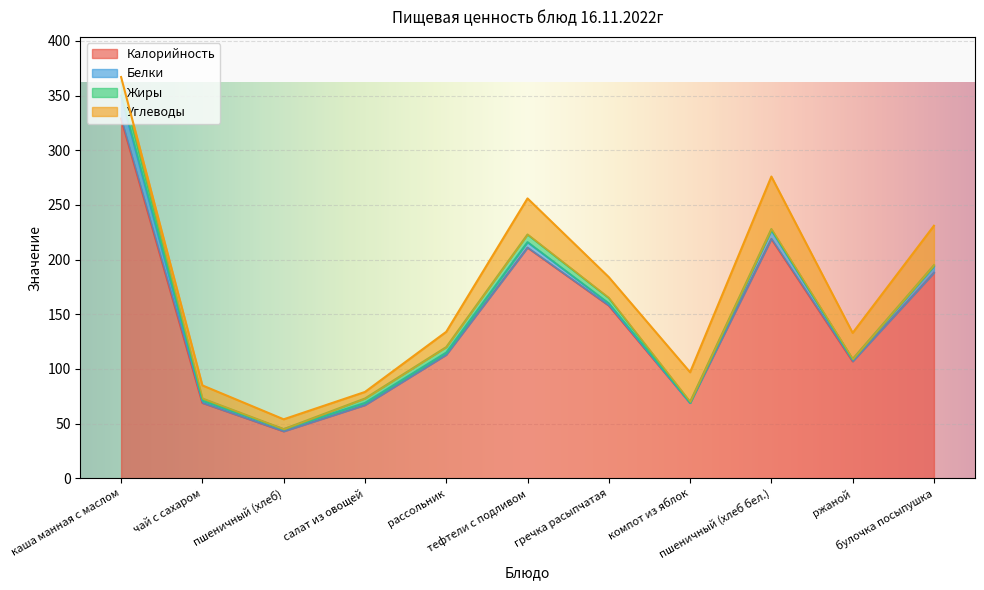

True or false: Калорийность and Углеводы cross at least once.

False